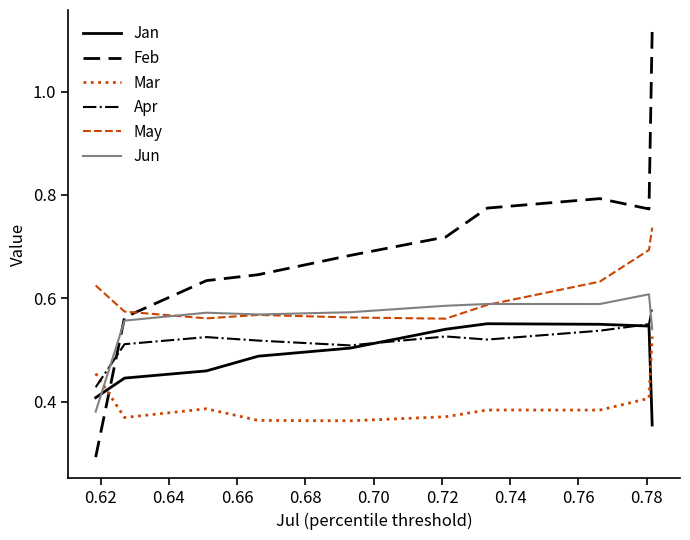

True or false: May and Apr intersect in this chart.

False